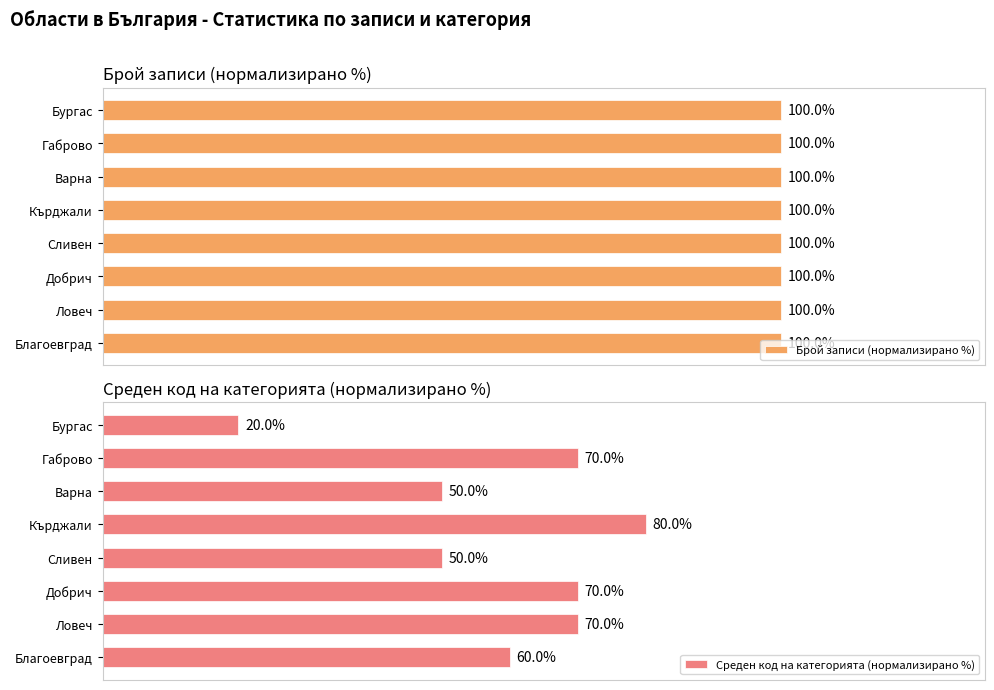

At which label does Среден код на категорията (нормализирано %) reach its peak?

Кърджали